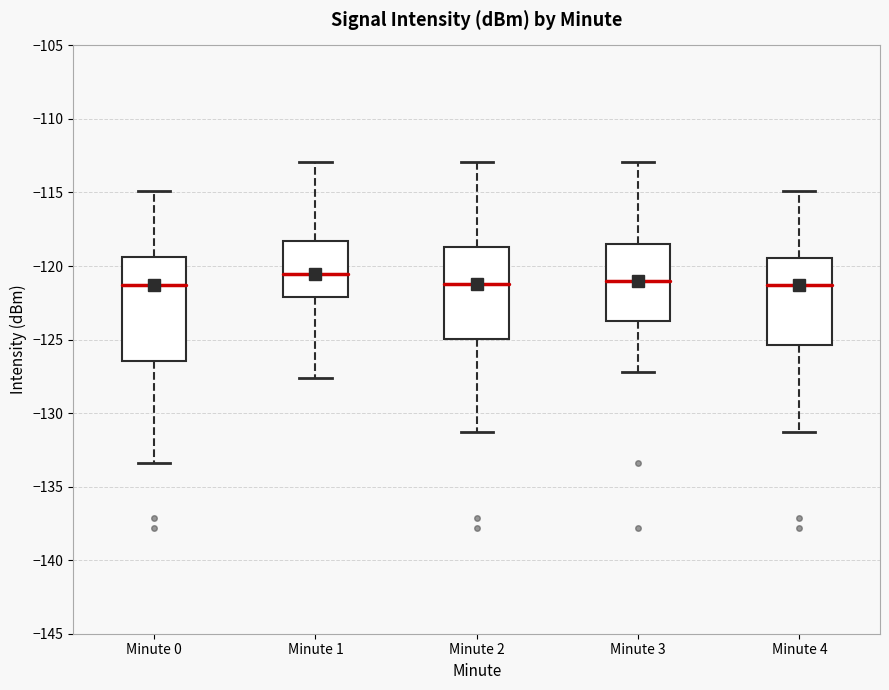

Reading left to right, transcribe this box plot: for each box, give where its median line is, the range the box spans, and where its two whiskers end, as read against the y-axis. The values are not printed on the chart, so give them approximately, as read against the axis.

Minute 0: median -121.5, box -126.5 to -119.5, whiskers -133.5 to -115.0
Minute 1: median -120.5, box -122.0 to -118.5, whiskers -127.5 to -113.0
Minute 2: median -121.0, box -125.0 to -118.5, whiskers -131.5 to -113.0
Minute 3: median -121.0, box -123.5 to -118.5, whiskers -127.0 to -113.0
Minute 4: median -121.5, box -125.5 to -119.5, whiskers -131.5 to -115.0